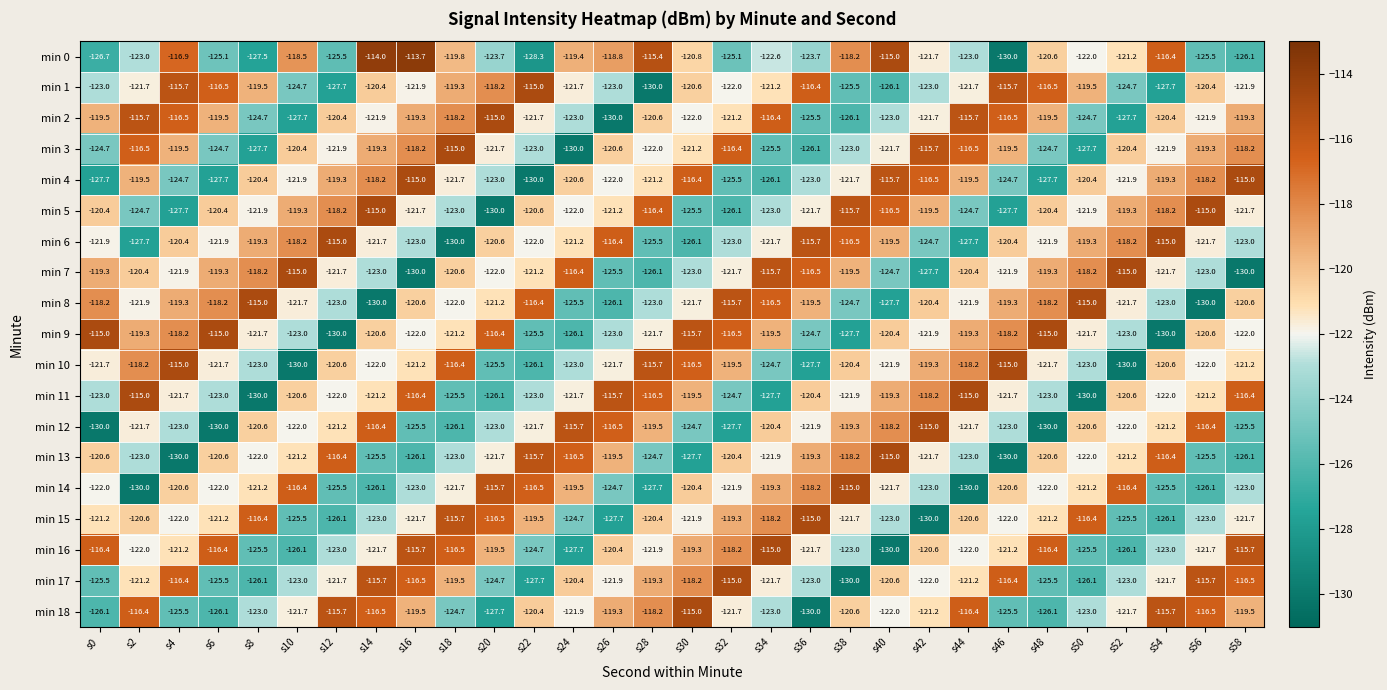

Between s10 and s56, which series saw the biggest shift?

min 14